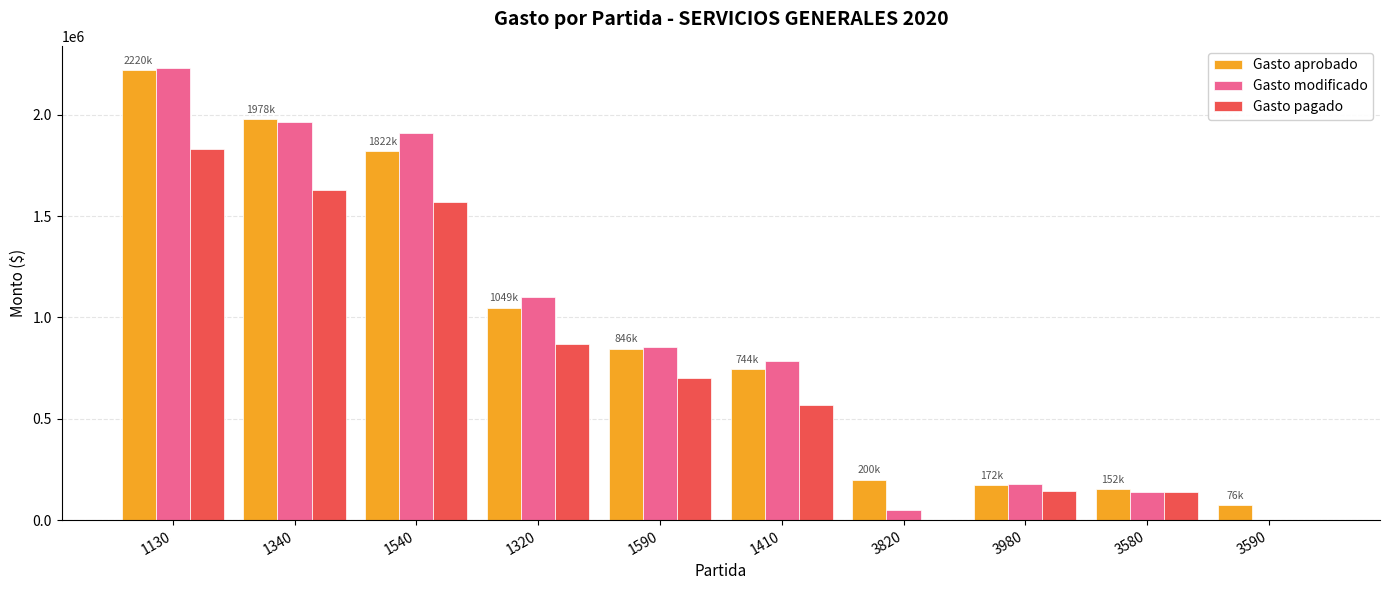

At which label is Gasto pagado closest to 916453?

1320